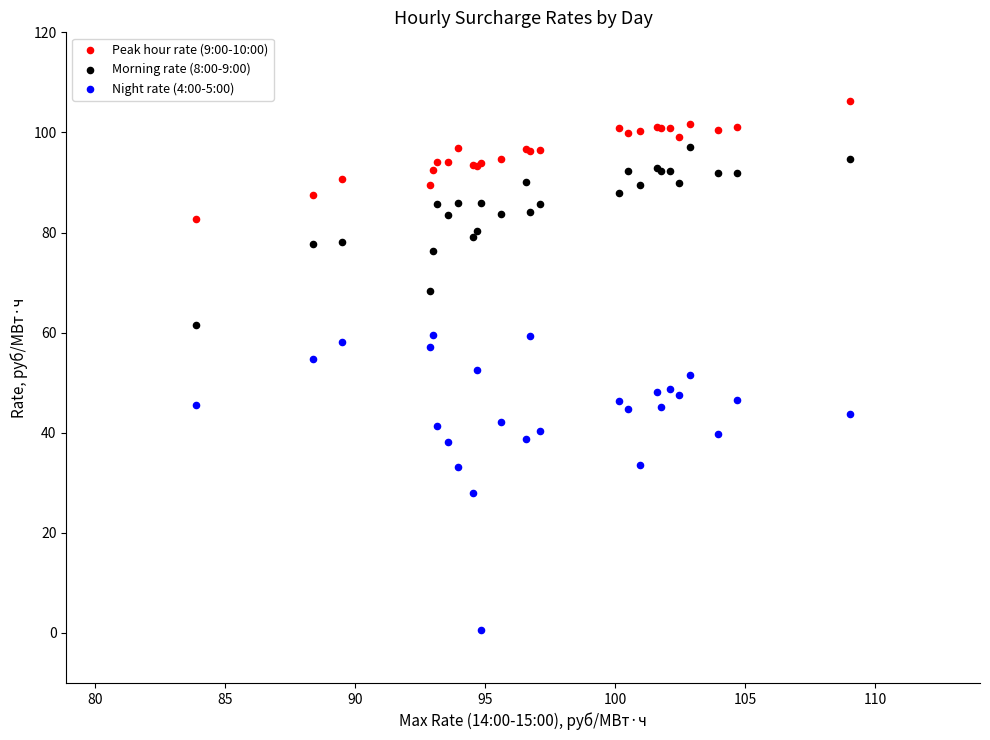

What are all the series names shown in the legend?

Peak hour rate (9:00-10:00), Morning rate (8:00-9:00), Night rate (4:00-5:00)